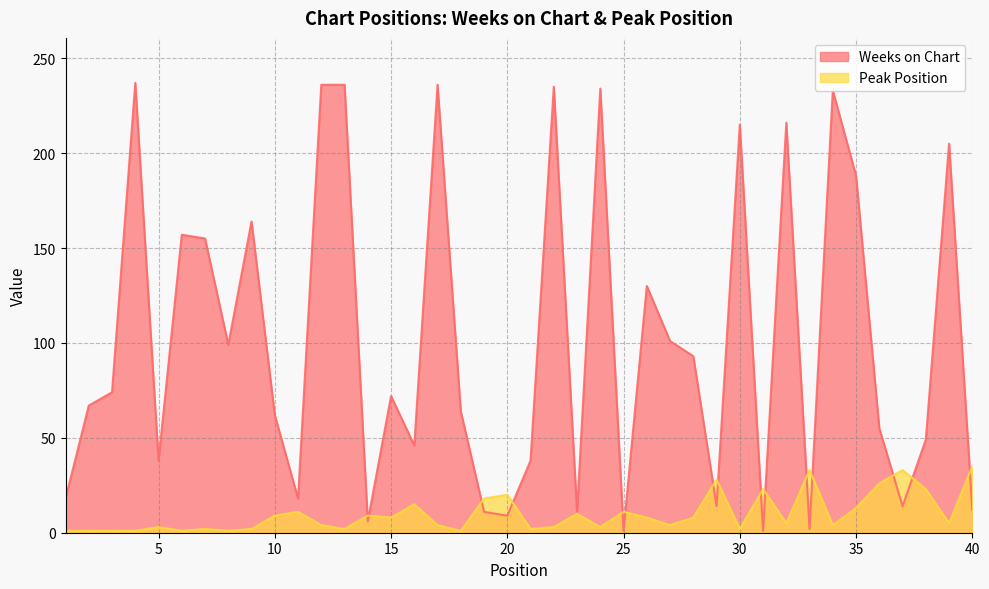

Which series changed the most between 9 and 35?

Weeks on Chart